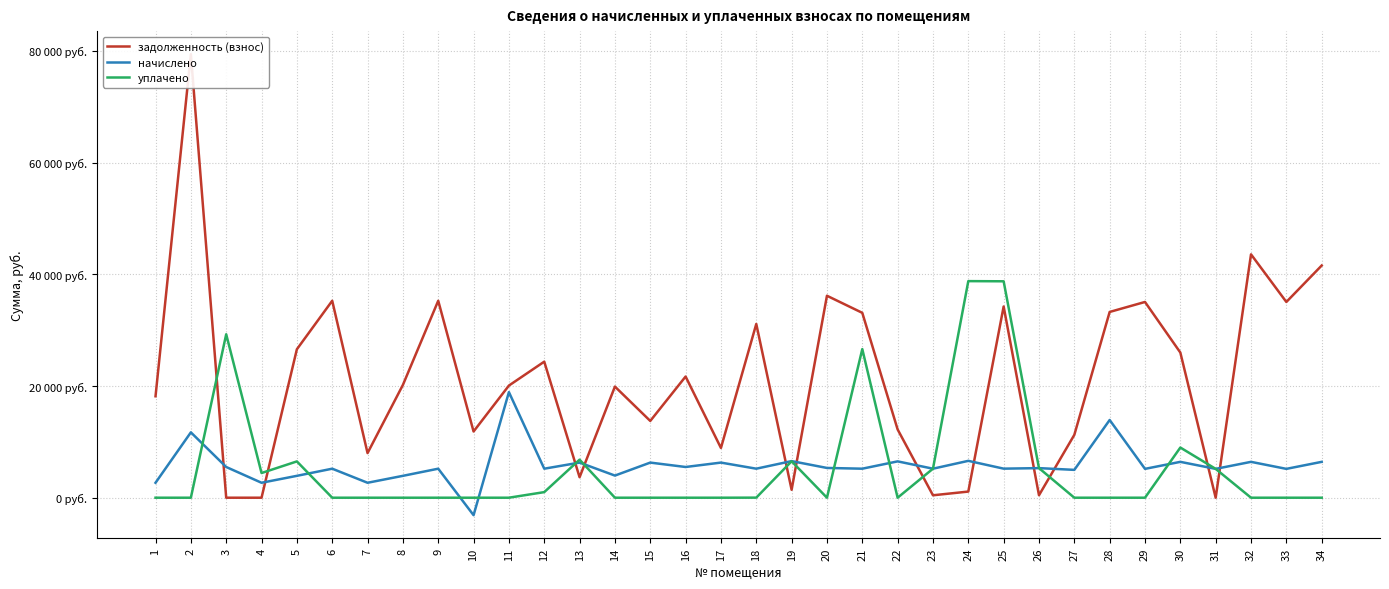

Is this an area chart (filled region under the line)?

No